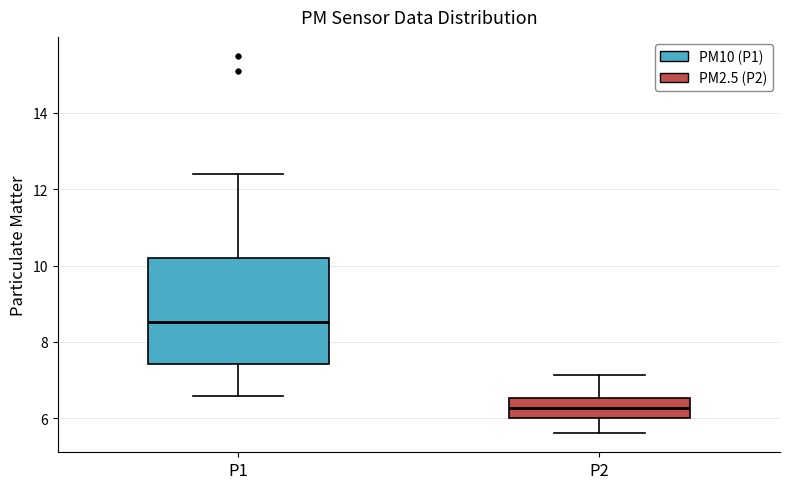

Which box is the tallest, from its lower edge to its upper edge?

P1